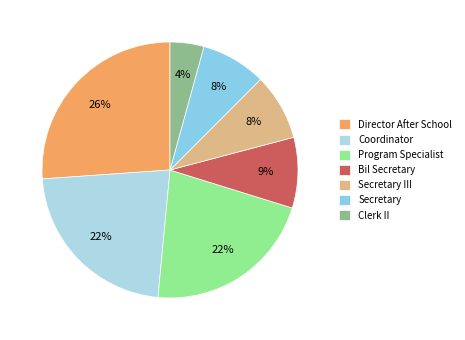

Which slice is the largest?

Director After School